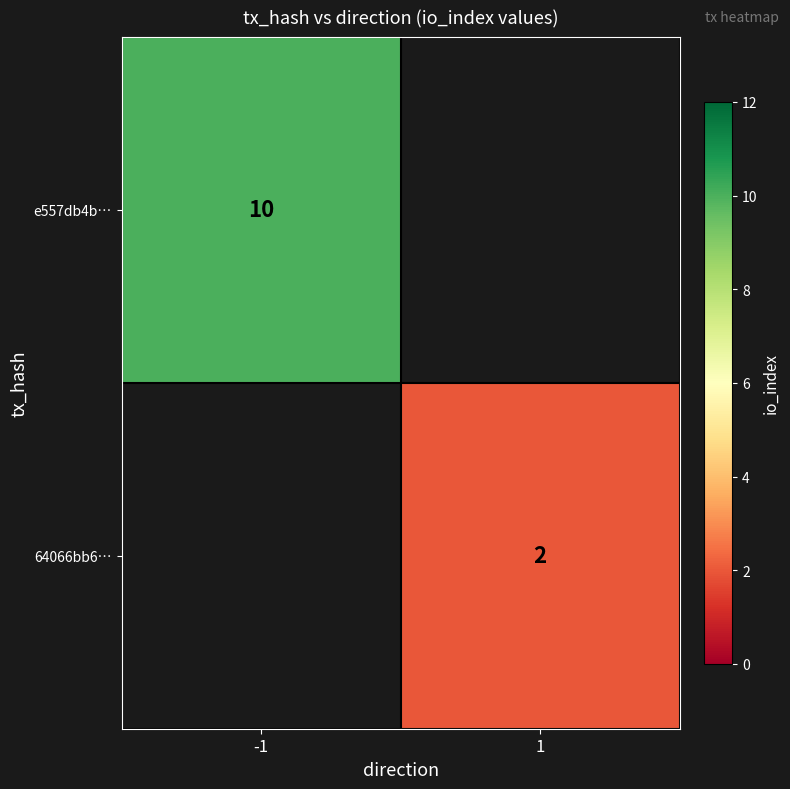

Is the value of 64066bb6… at 1 greater than the value of e557db4b… at -1?

No